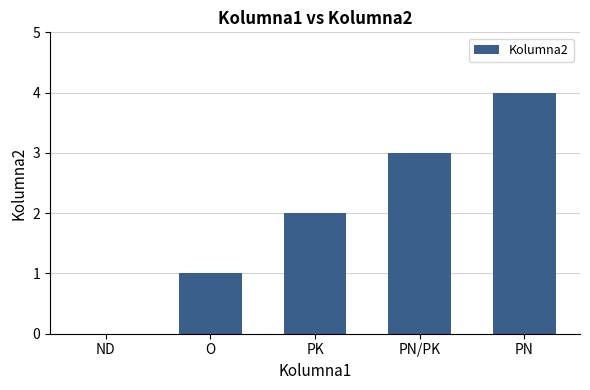

What value does the data have at PN?

4